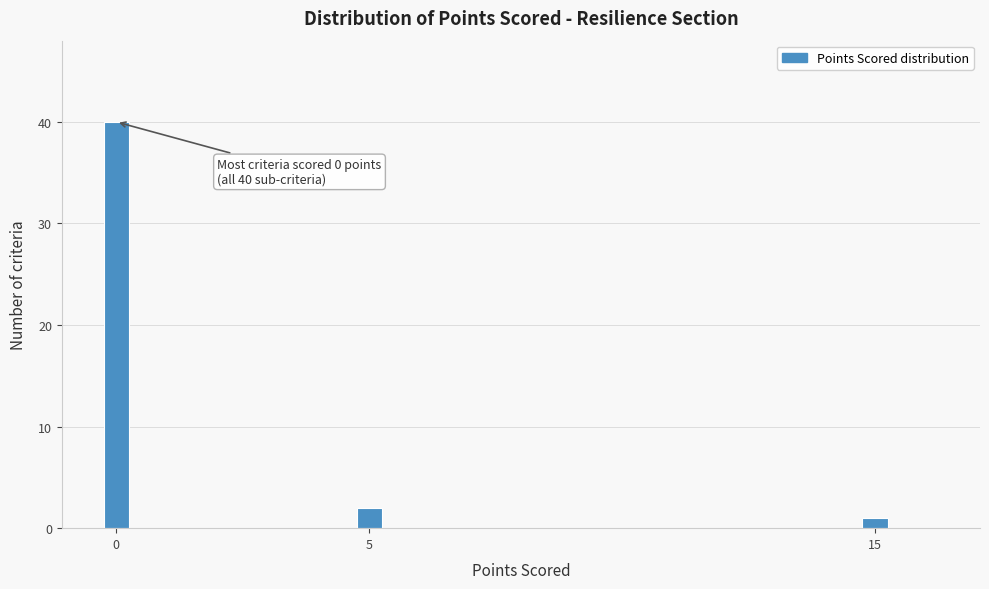

Read against the x-axis, roughly where is the centre of the tallest bar?

0.0